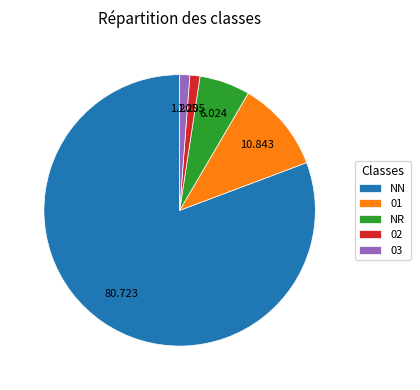

Does NN represent more than half of the total?

Yes